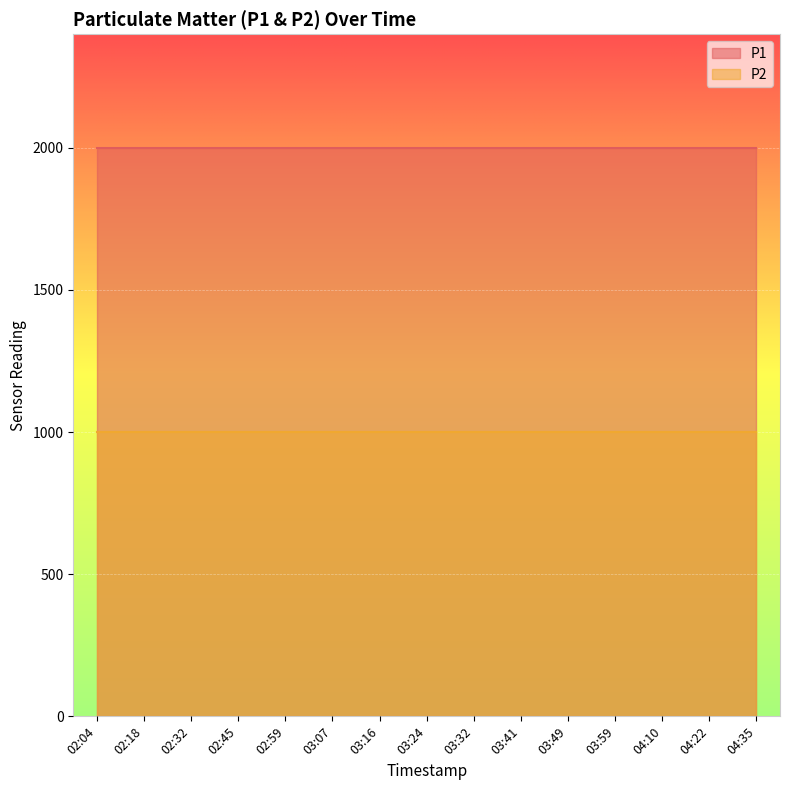

What is the value of the P2 point at the 2nd from the left?

999.9